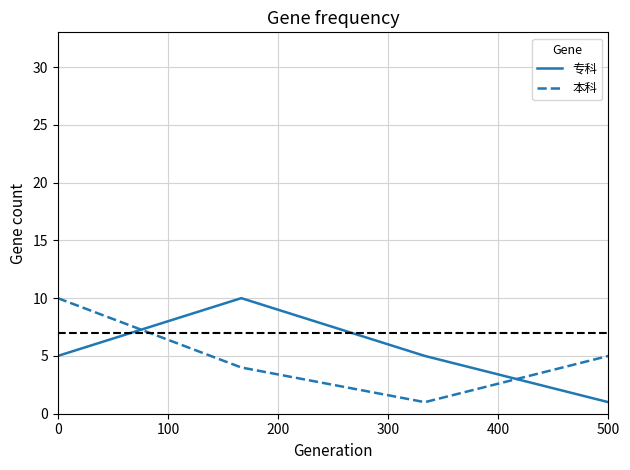

True or false: 本科 and 专科 intersect in this chart.

True